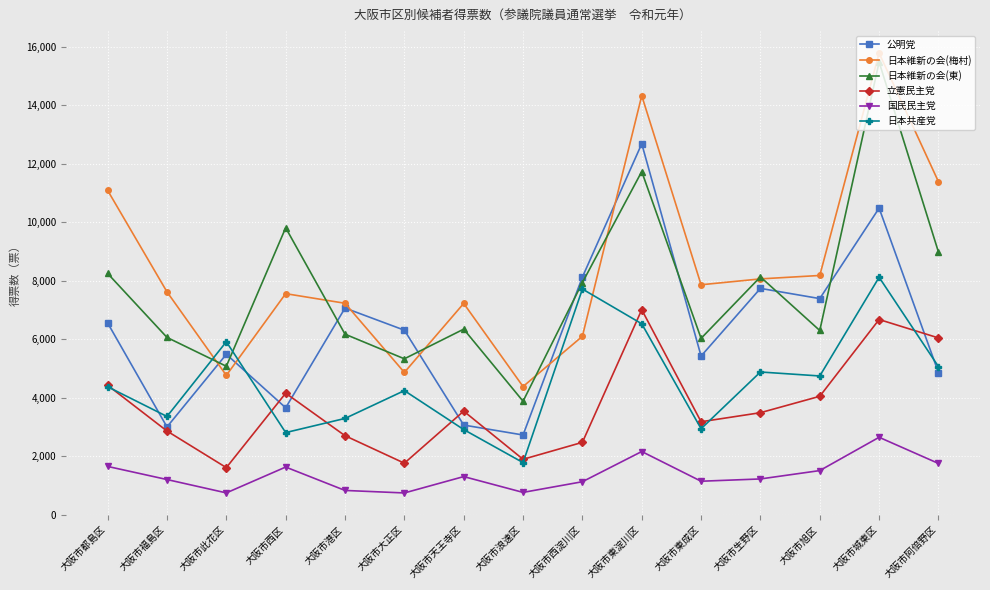

What is the sum of the 日本共産党 values at 大阪市阿倍野区 and 大阪市東成区?

7991